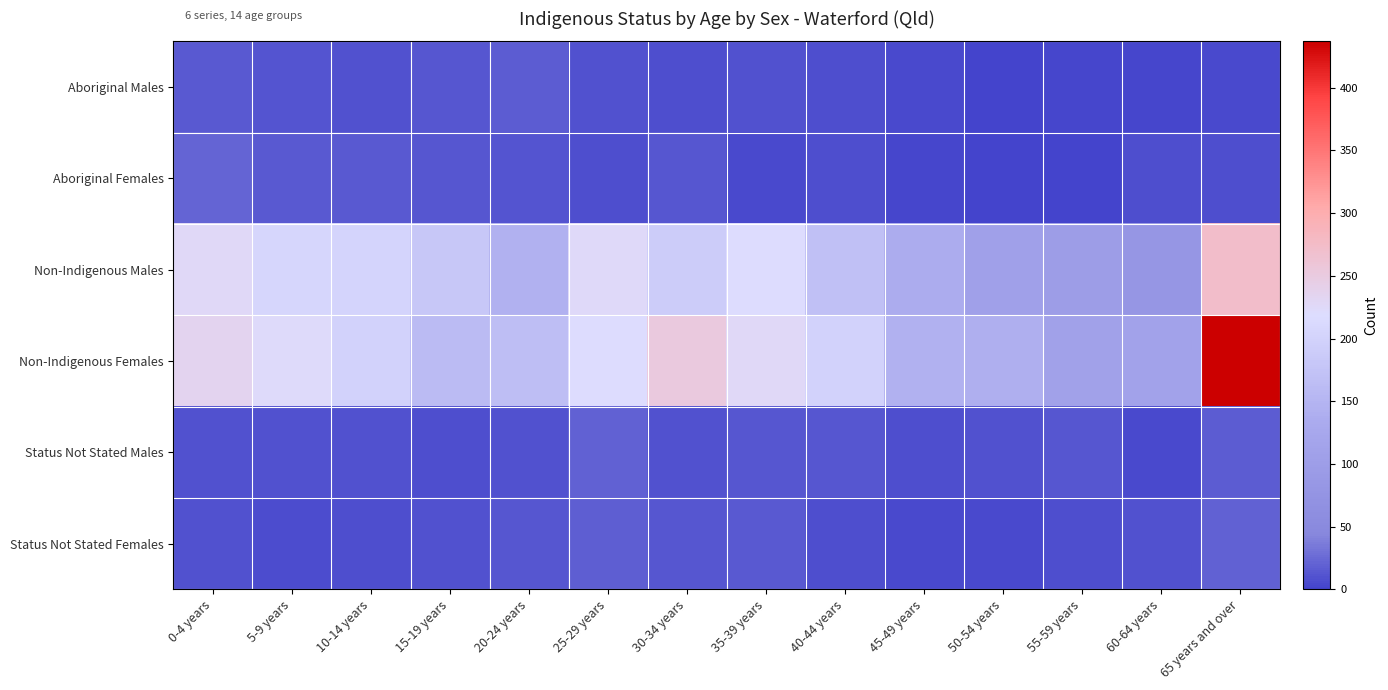

What is the difference between the highest and lowest values at 35-39 years?

221